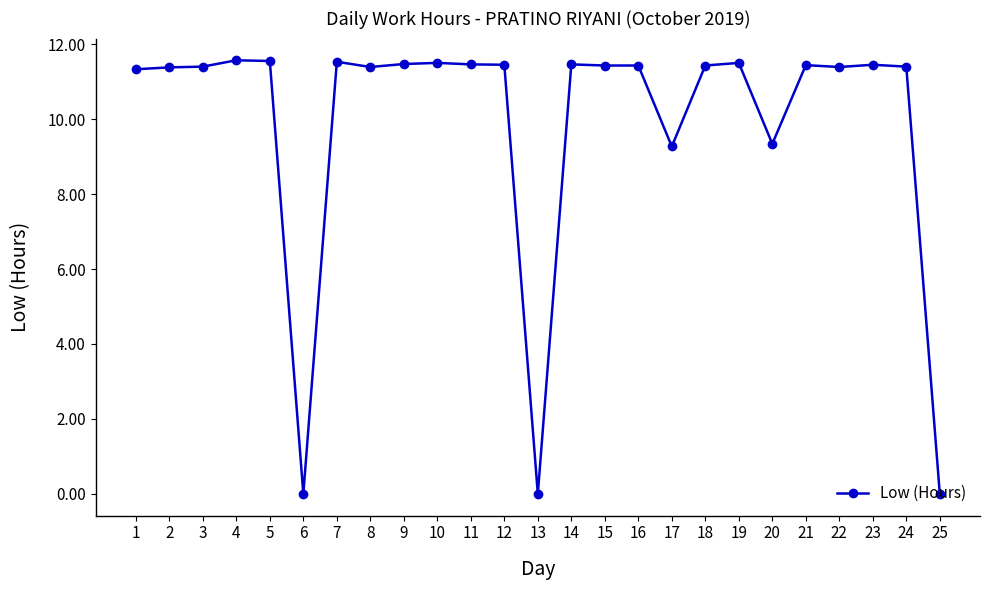

Does the chart display data point markers on the line(s)?

Yes